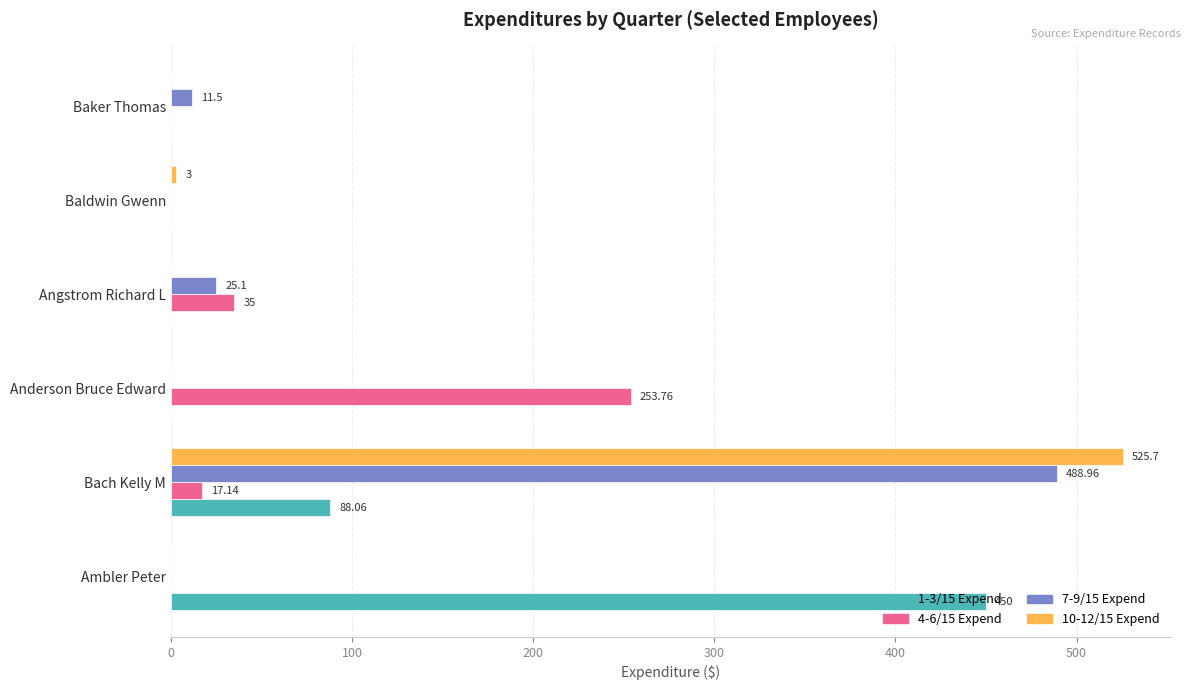

Which series changed the most between Anderson Bruce Edward and Baker Thomas?

4-6/15 Expend